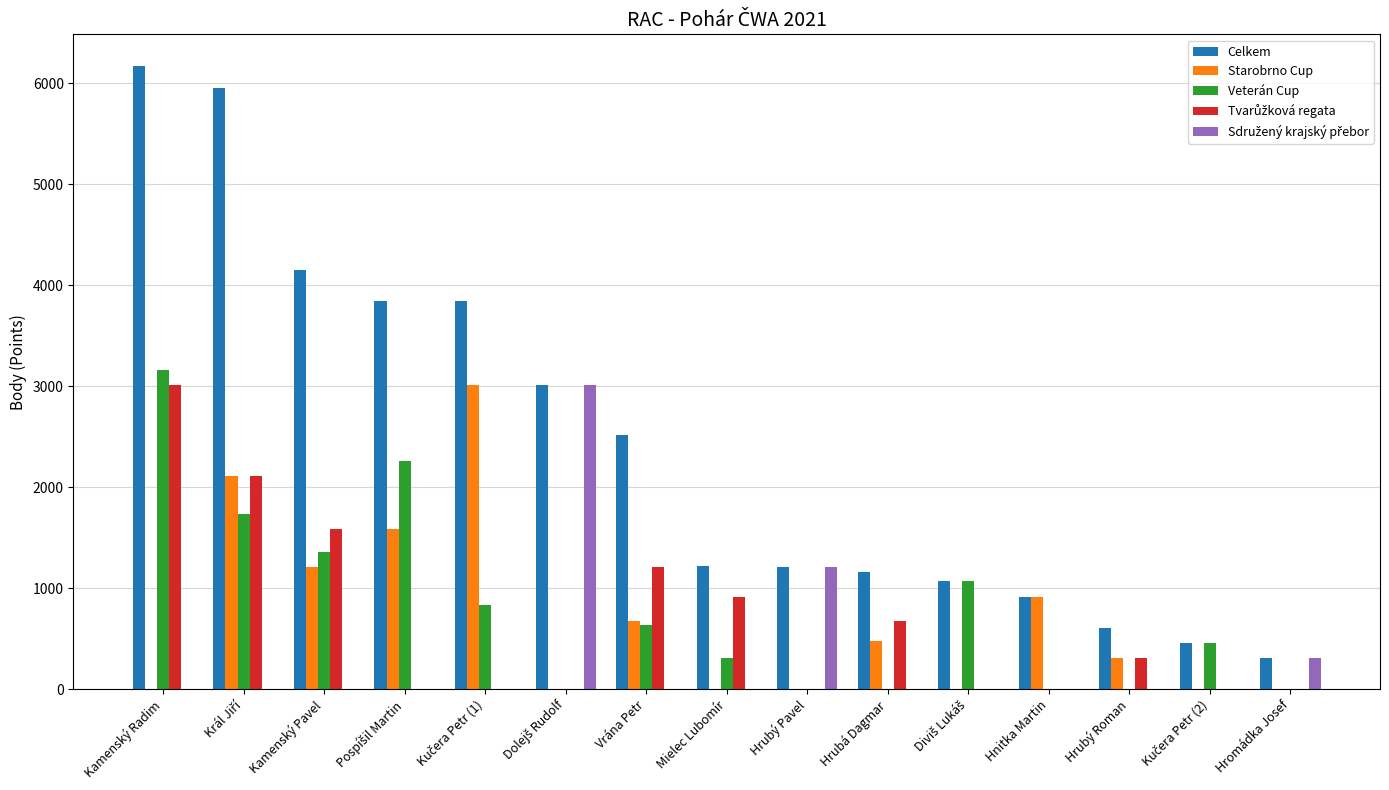

What is the sum of the Celkem values at Hnitka Martin and Kamenský Pavel?

5062